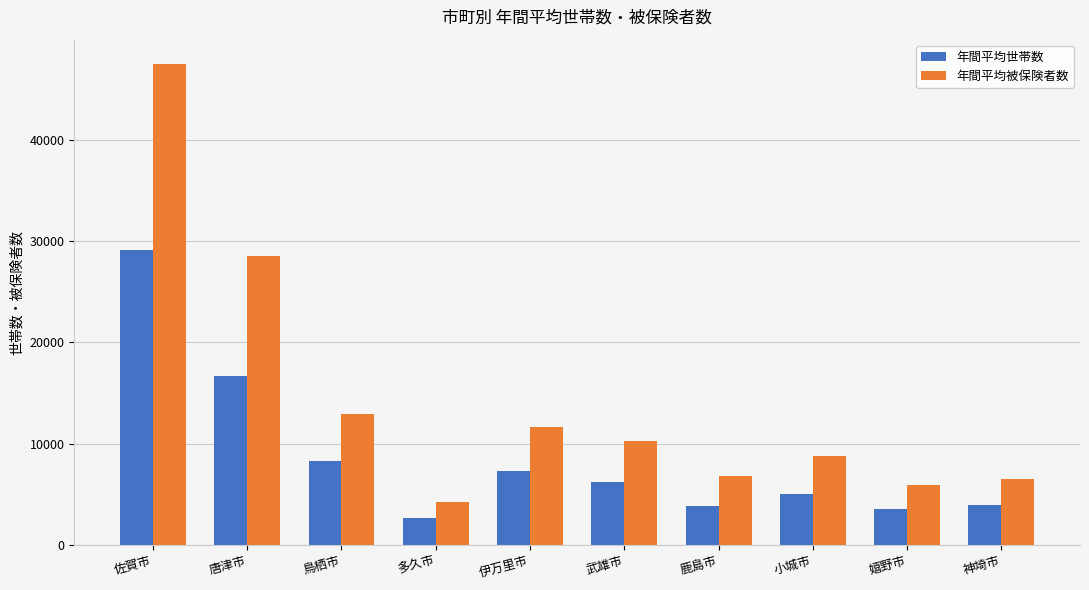

What is the lowest value of the 年間平均世帯数 series?

2657